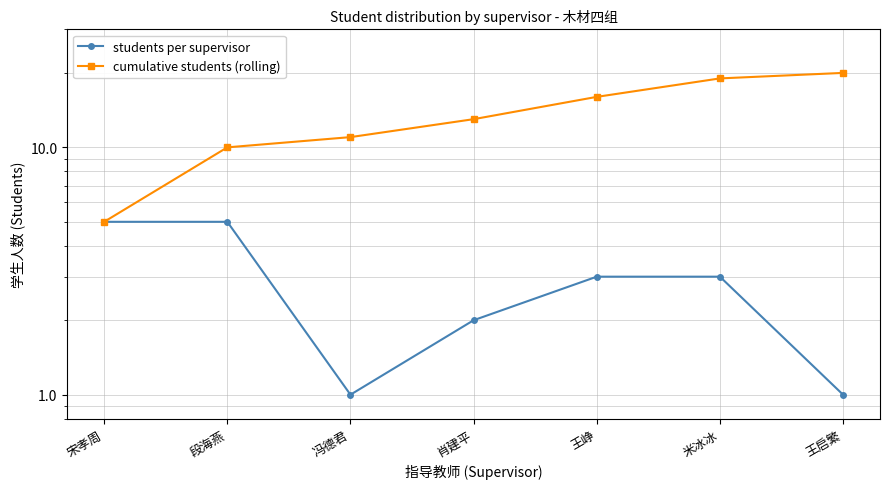

Which category has the highest value in the students per supervisor series?

宋孝周